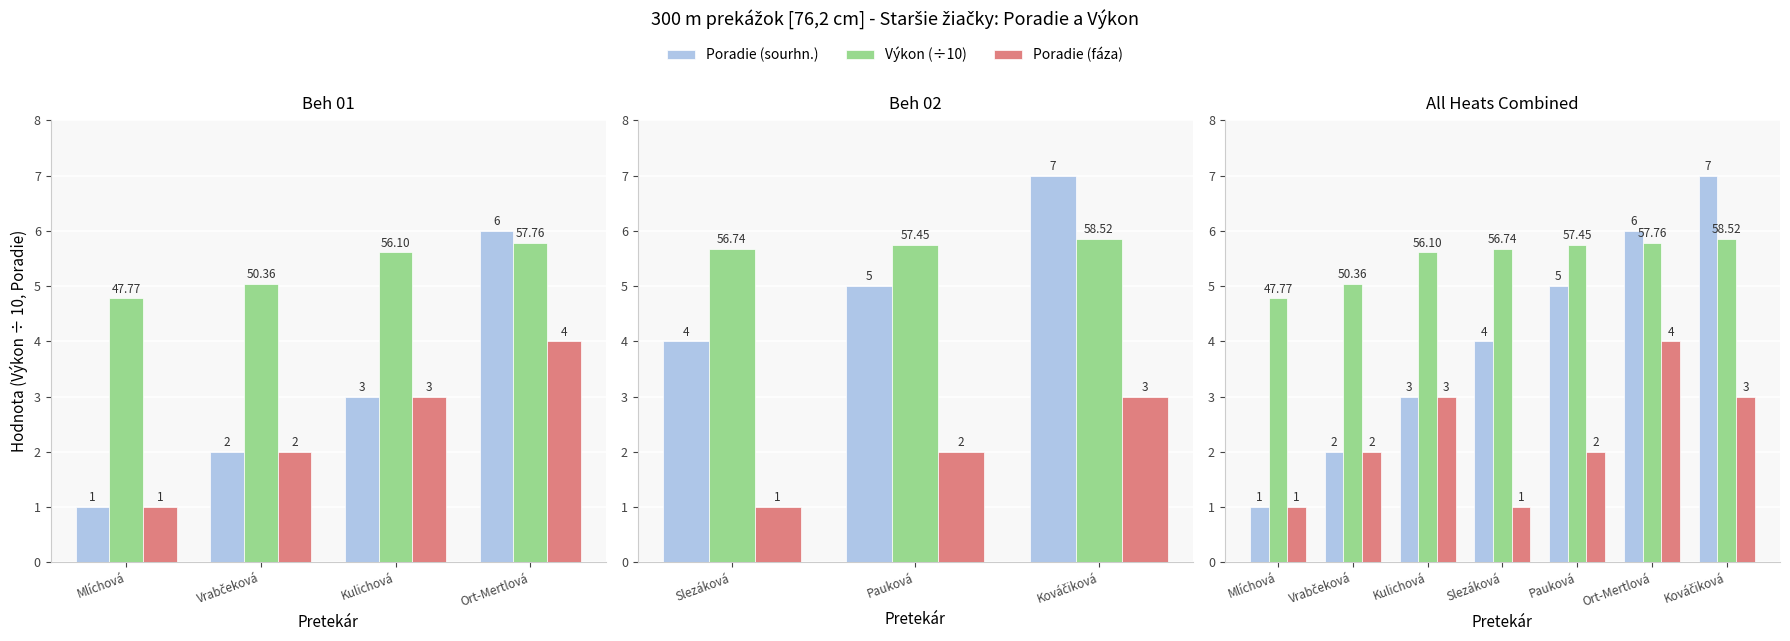

List the series in order of their overall mean, highest first.

Výkon (÷10), Poradie (sourhn.), Poradie (fáza)